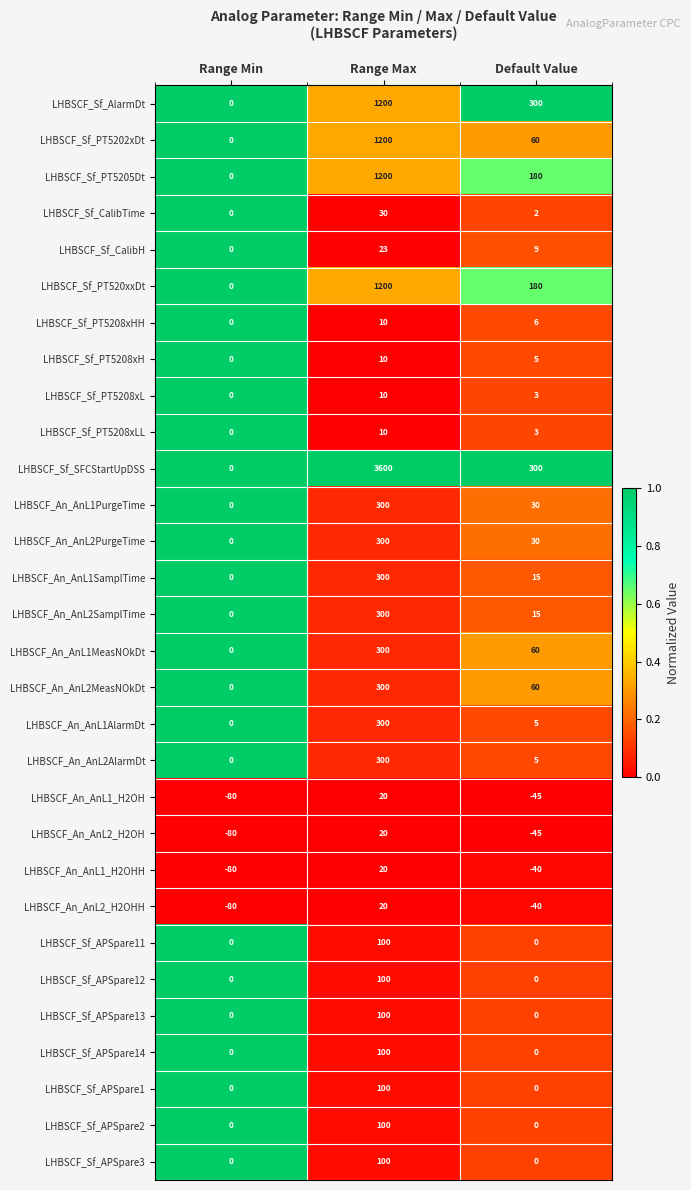

True or false: LHBSCF_Sf_AlarmDt has a value of 400 at Range Min.

False